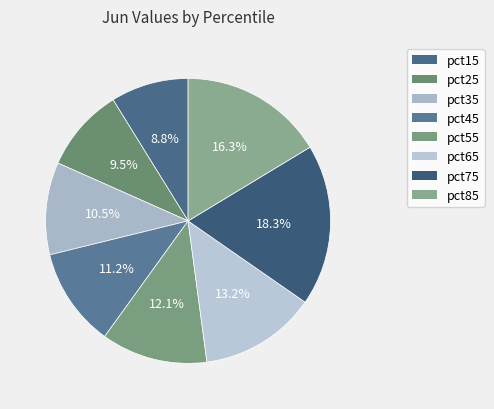

To the nearest percent, what is the difference between the pct45 and pct15 slice percentages?

2%